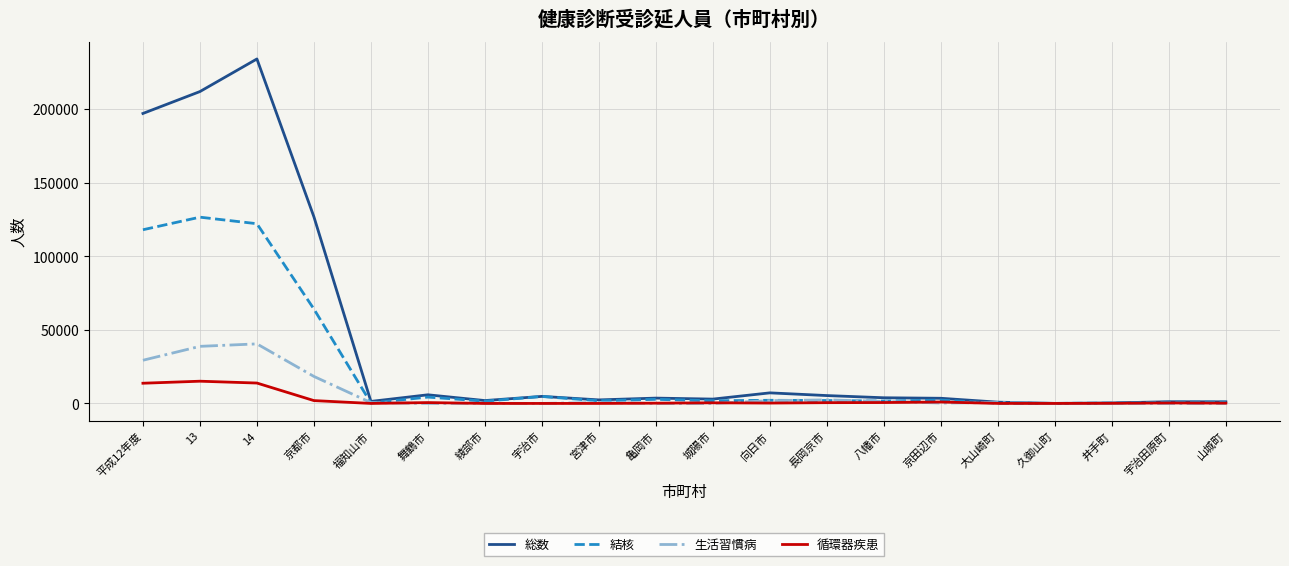

True or false: 総数 has a value of 3852 at 八幡市.

True